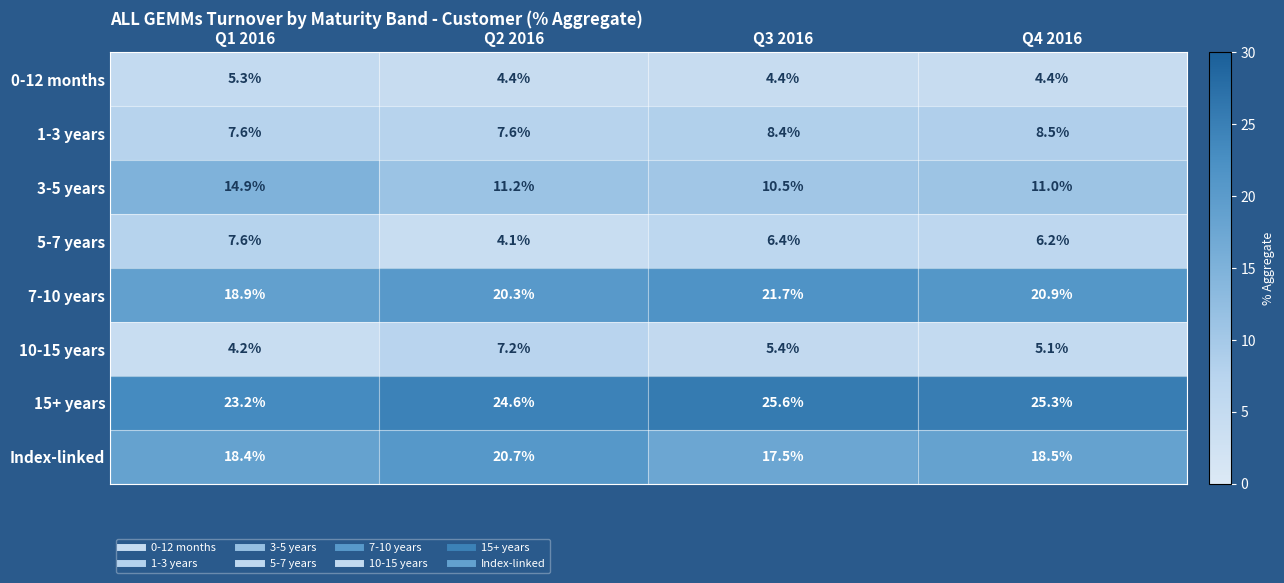

The value of Index-linked at Q3 2016 is 4.6. True or false?

False